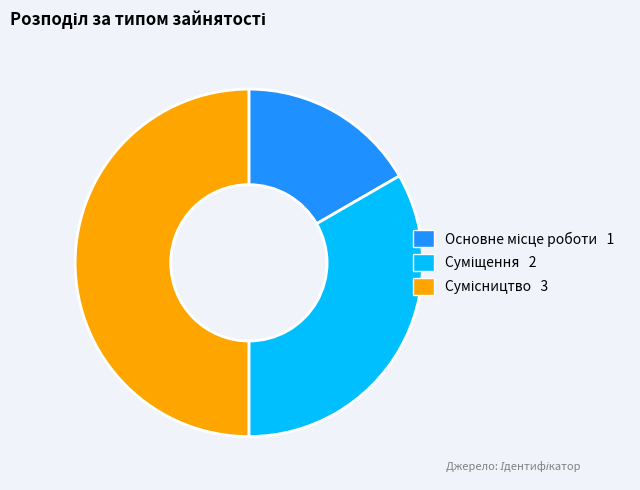

To the nearest percent, what percentage of the pie is Суміщення?

33%